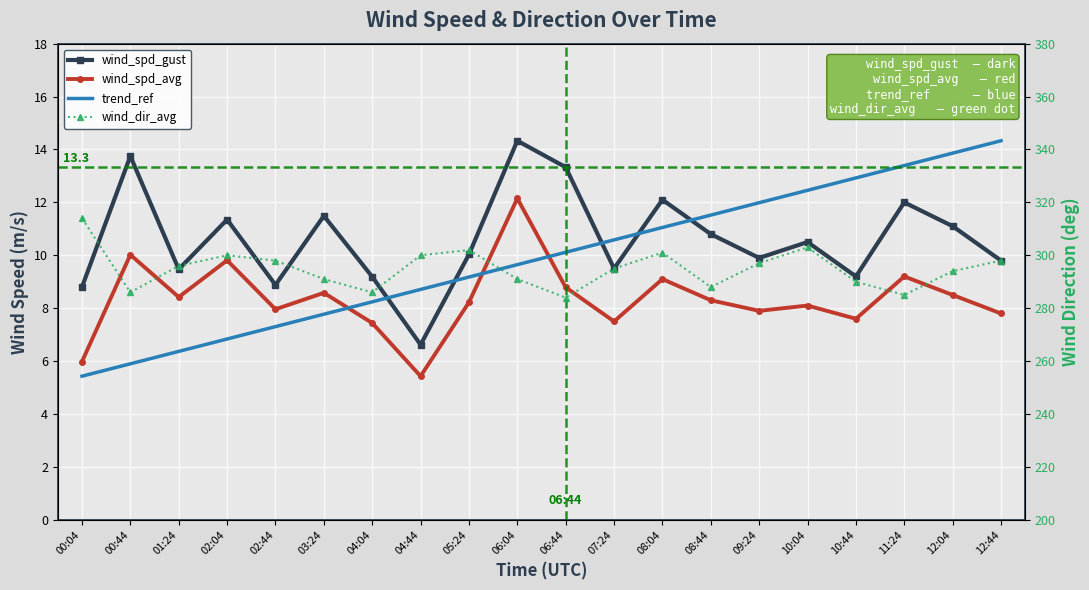

What is the greatest value displayed?

314.0